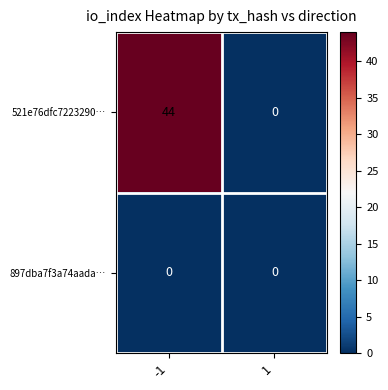

Rank the series by their average value, from lowest to highest.

897dba7f3a74aada…, 521e76dfc7223290…